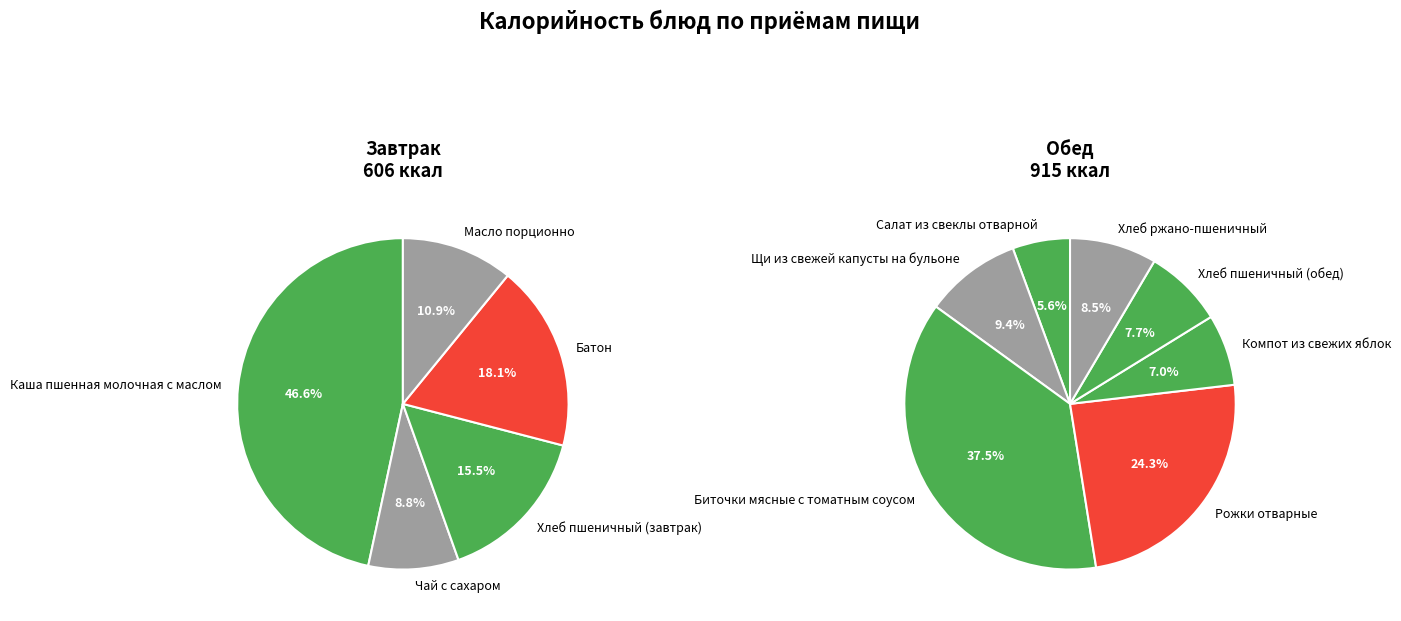

What is the smallest slice in the pie chart?

Салат из свеклы отварной